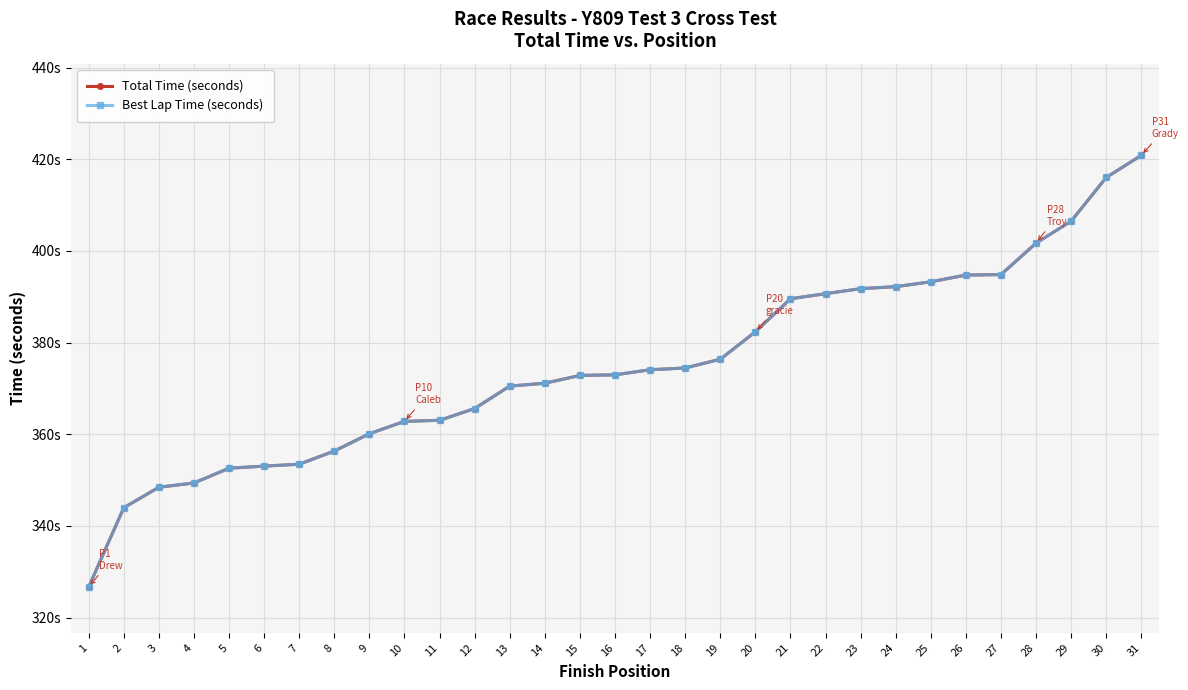

At which label does Total Time (seconds) reach its peak?

31